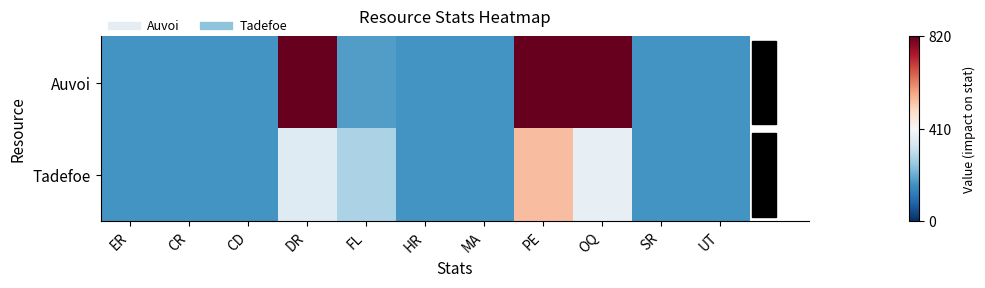

At which category is the sum across all series the highest?

PE